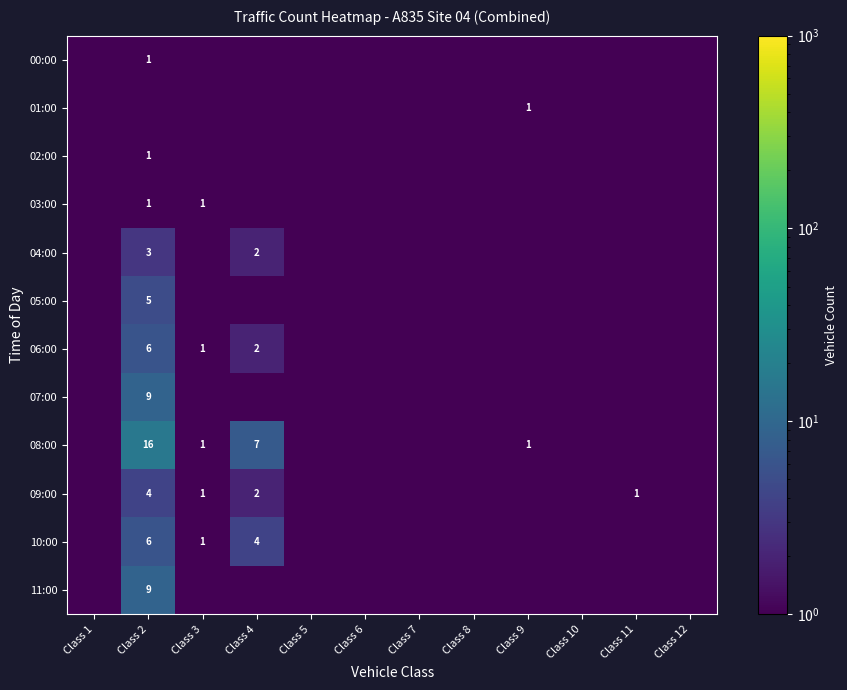

What is the sum of the 08:00 values at Class 3 and Class 4?

8.0